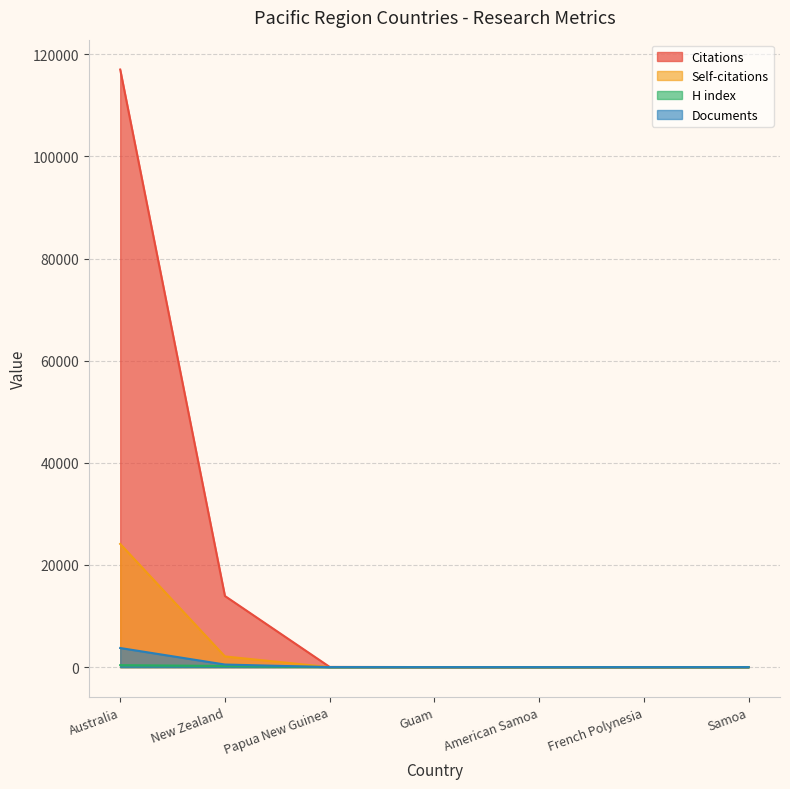

What is the difference between the highest and lowest values at Papua New Guinea?

38